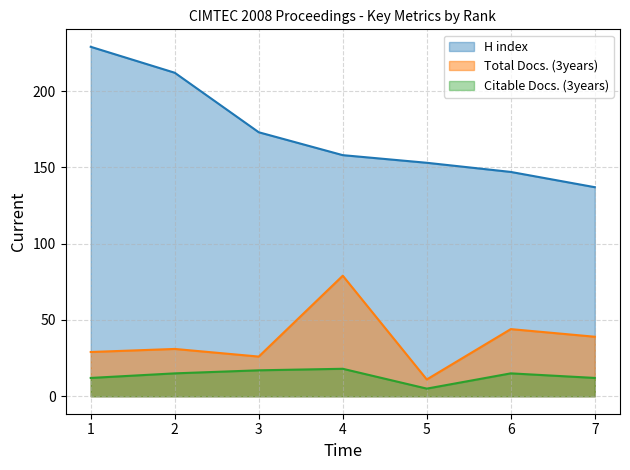

How many distinct data groups are displayed?

3